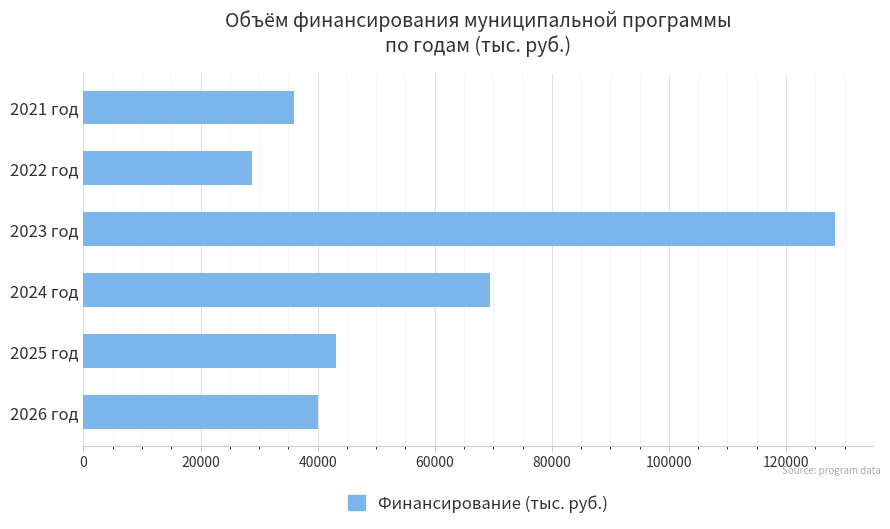

What is the ratio of the value at 2022 год to the value at 2024 год?

0.4